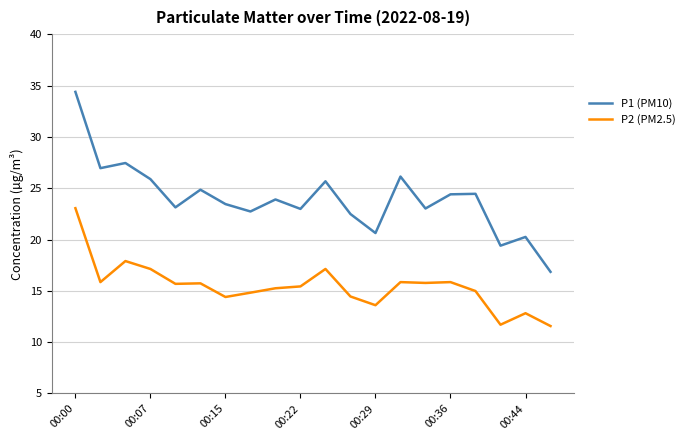

What is the maximum value shown in the chart?

34.4